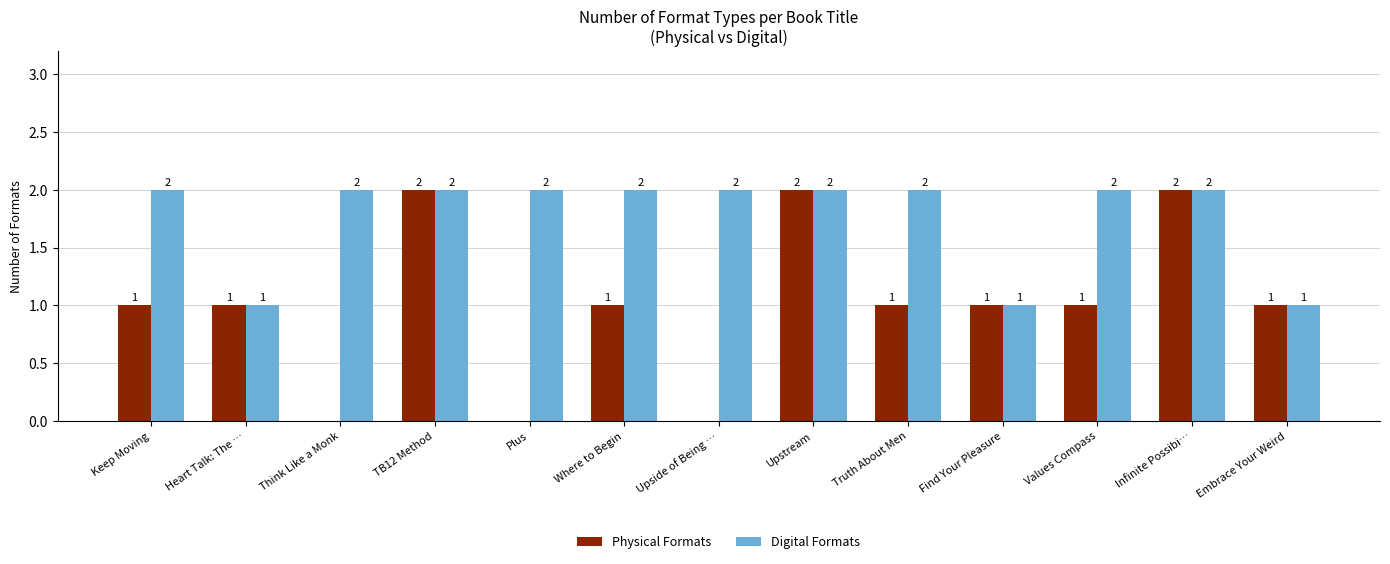

Does the chart contain stacked bars?

No